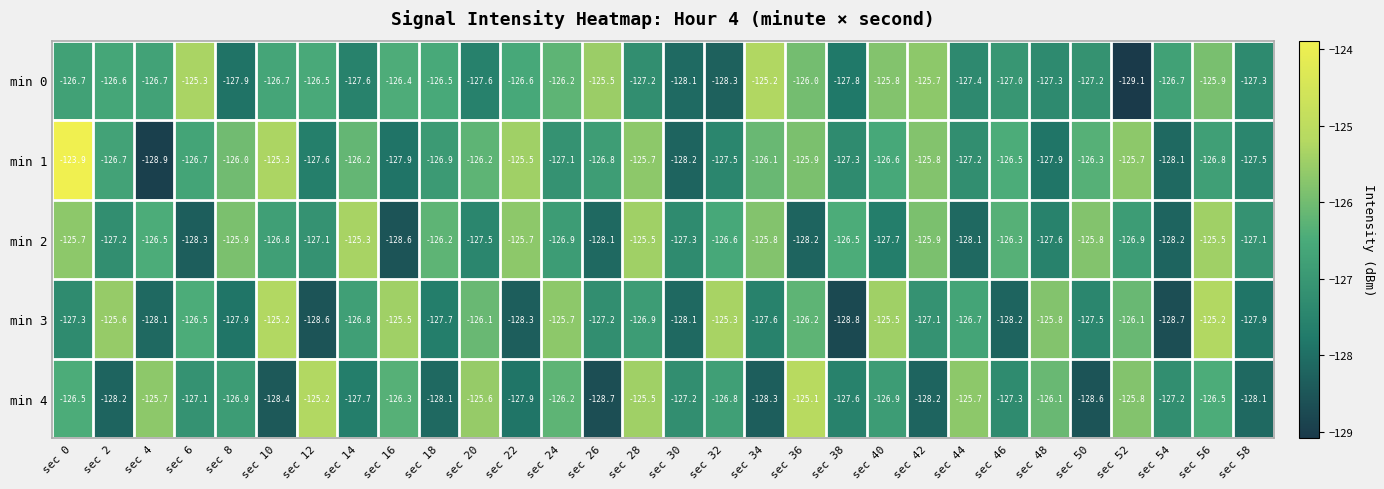

Rank the series at sec 14 from lowest to highest value.

min 4, min 0, min 3, min 1, min 2